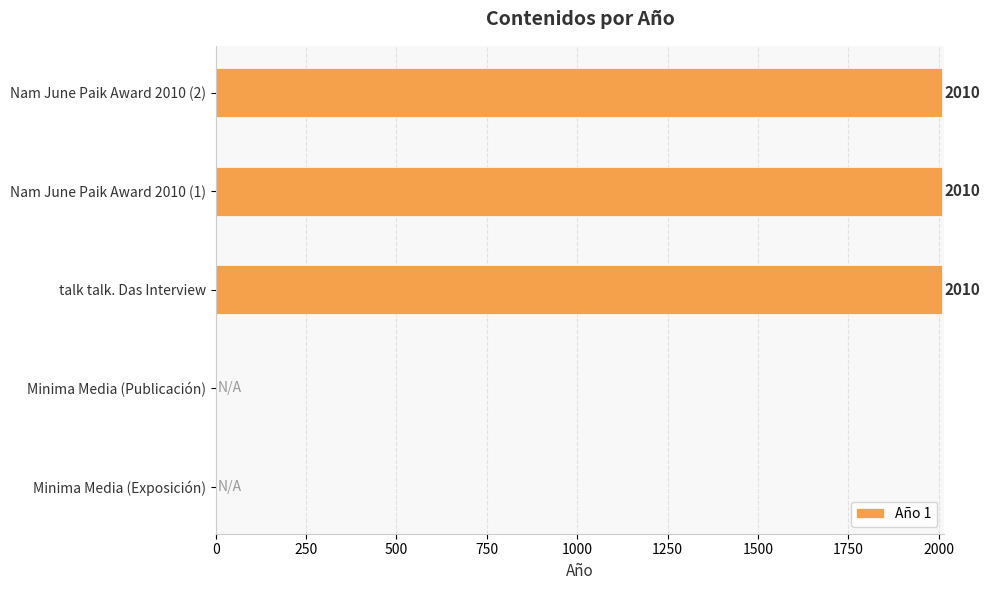

True or false: the data shows 0 at Minima Media (Exposición).

True